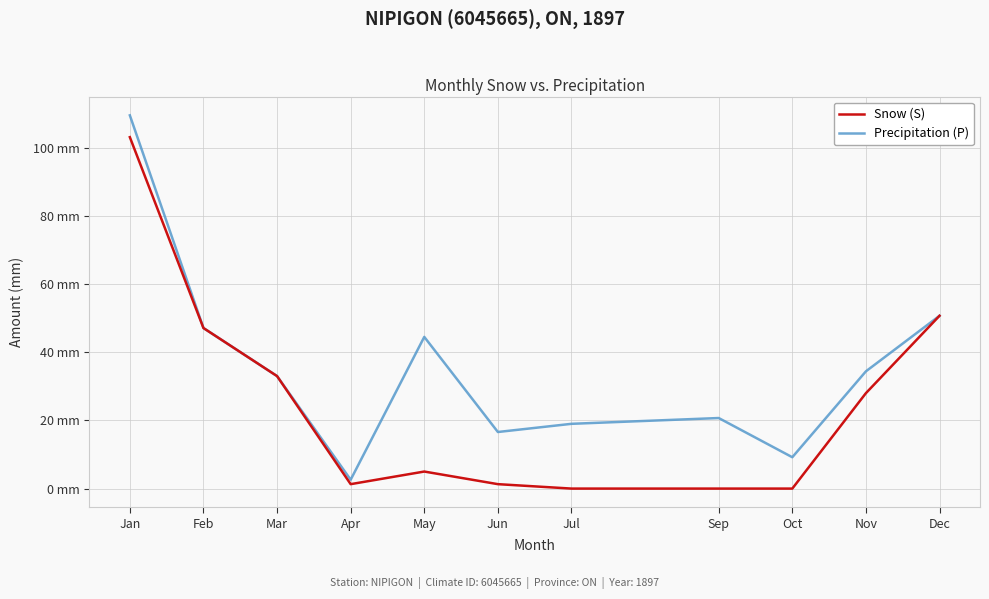

True or false: Precipitation (P) has more than 1 points higher than both neighbors.

True